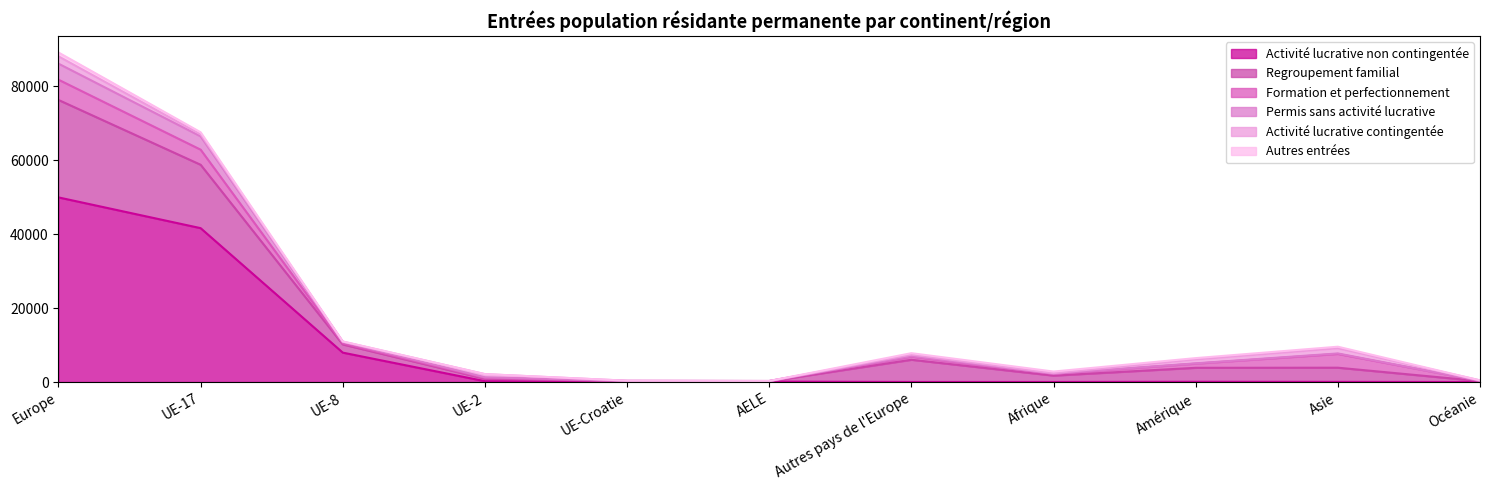

The Activité lucrative non contingentée series shows 42 at AELE. True or false?

False